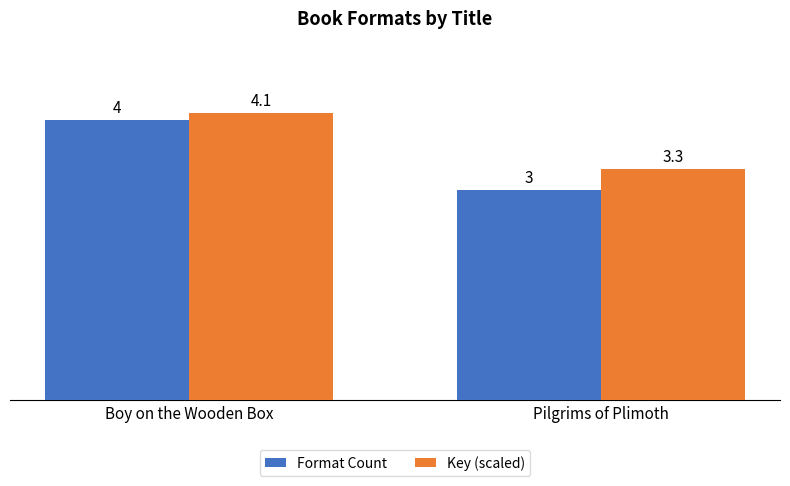

How many bars are there in each group?

2